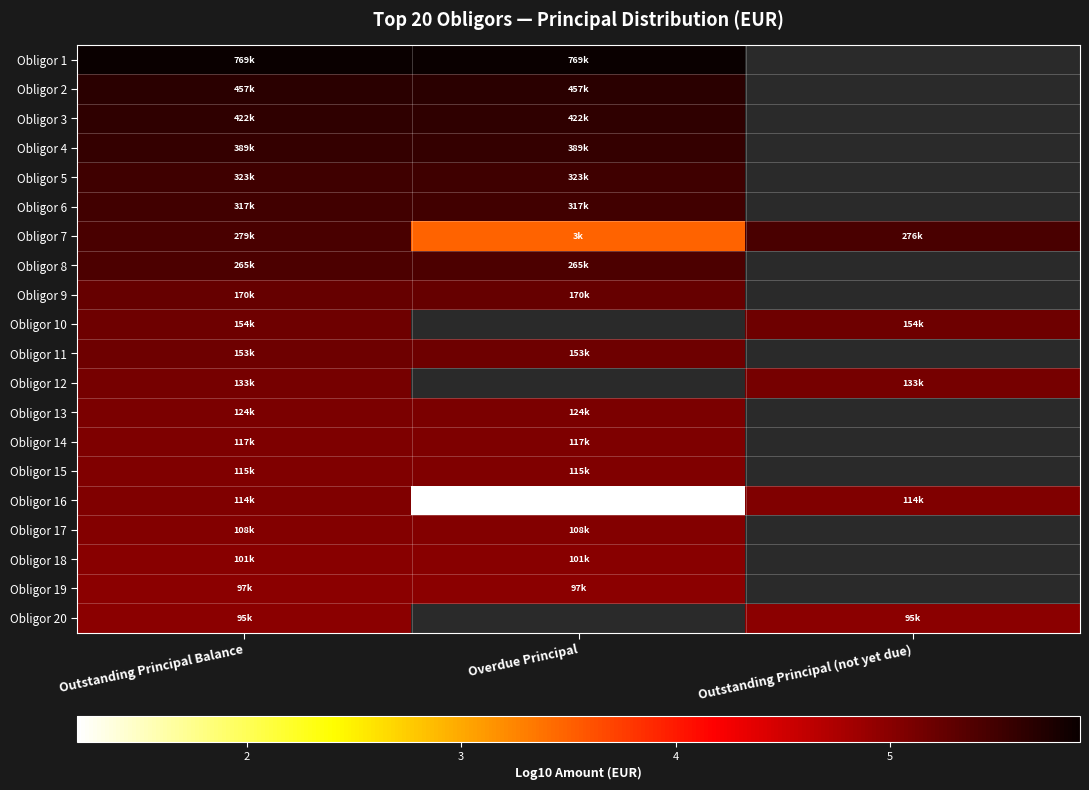

What is the total value across all series at Outstanding Principal Balance?

105.6